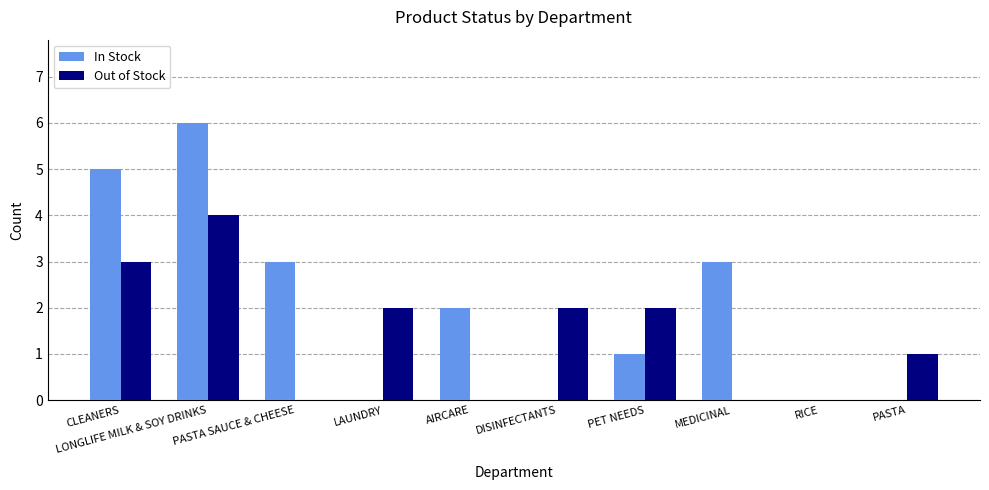

Are the bars grouped side by side (vs. stacked)?

Yes